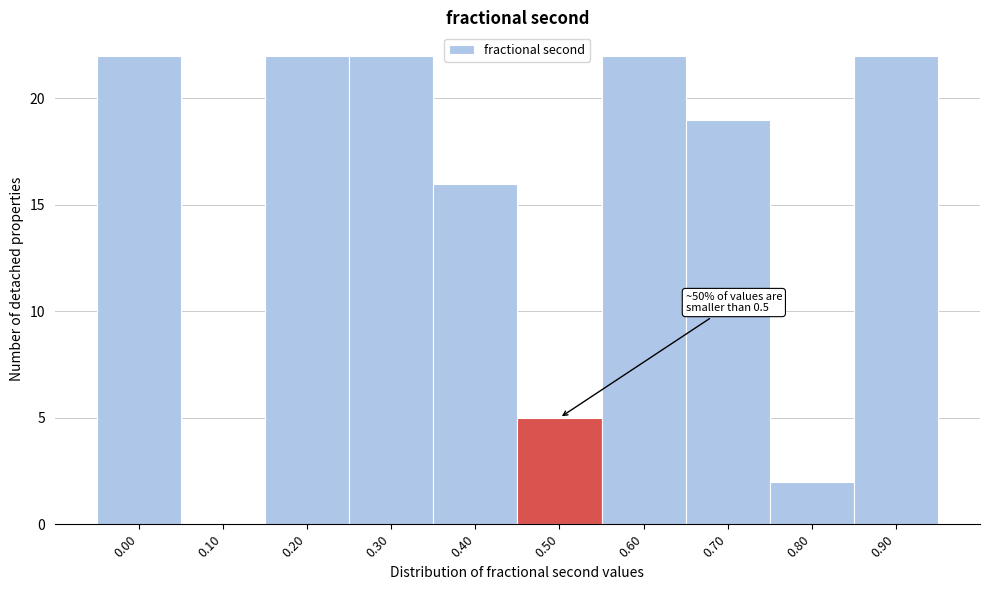

Reading right to left, list all the values displayed in this chart.

0.90=22	0.80=2	0.70=19	0.60=22	0.50=5	0.40=16	0.30=22	0.20=22	0.10=0	0.00=22